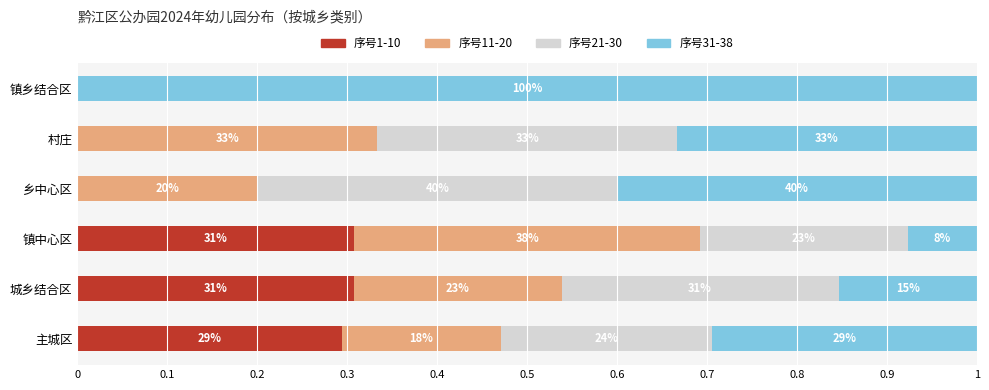

What are all the series names shown in the legend?

序号1-10, 序号11-20, 序号21-30, 序号31-38